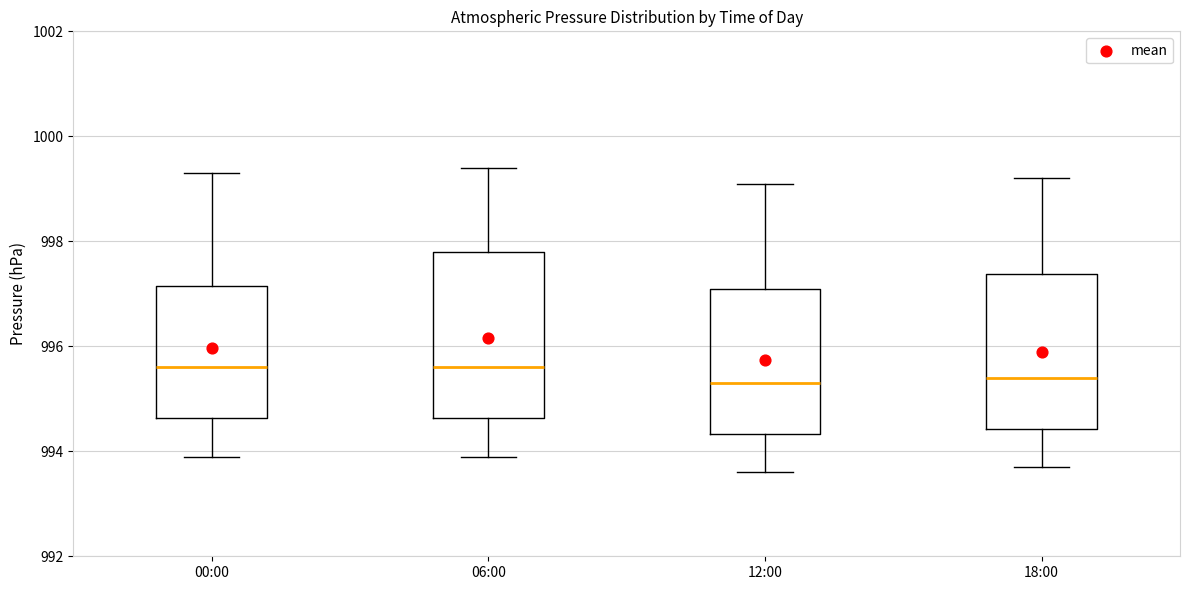

Reading left to right, transcribe this box plot: for each box, give where its median line is, the range the box spans, and where its two whiskers end, as read against the y-axis. The values are not printed on the chart, so give them approximately, as read against the axis.

00:00: median 995.6, box 994.6 to 997.2, whiskers 994.0 to 999.4
06:00: median 995.6, box 994.6 to 997.8, whiskers 994.0 to 999.4
12:00: median 995.4, box 994.4 to 997.2, whiskers 993.6 to 999.2
18:00: median 995.4, box 994.4 to 997.4, whiskers 993.8 to 999.2